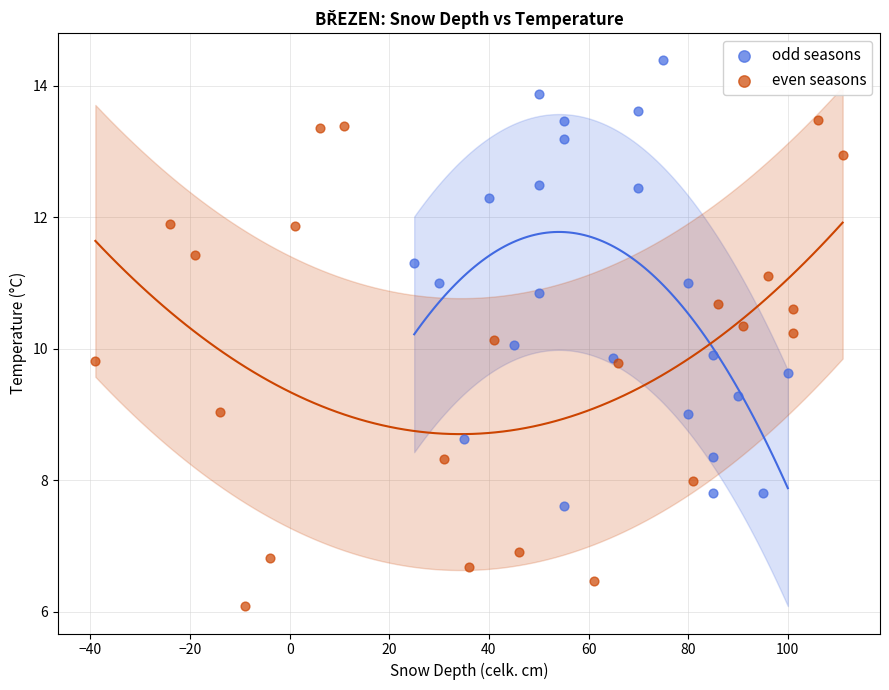

Which series reaches the maximum Y coordinate?

odd seasons